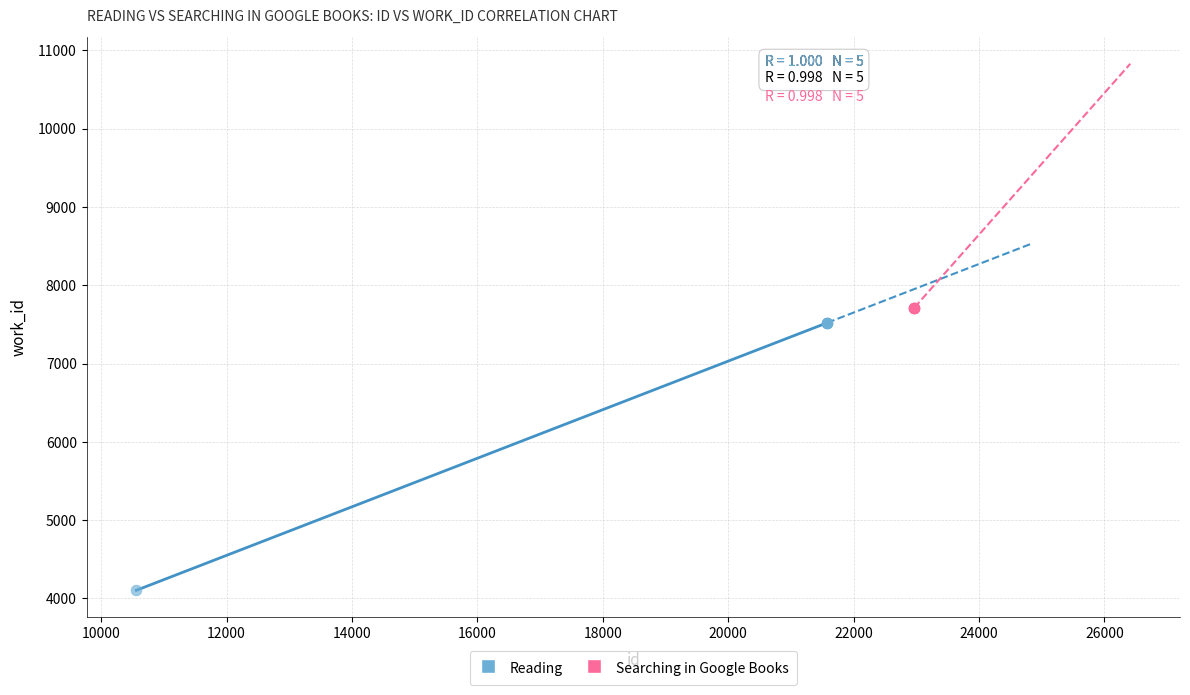

Which series contains the lowest Y value?

Reading